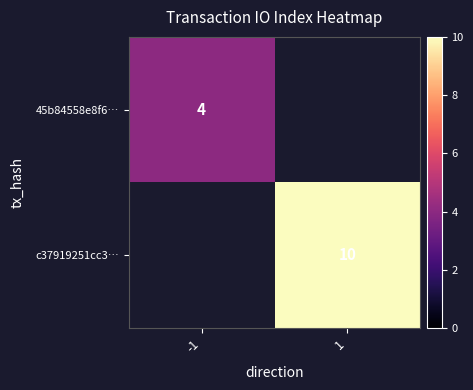

Is it true that 45b84558e8f6… equals 5 at -1?

False